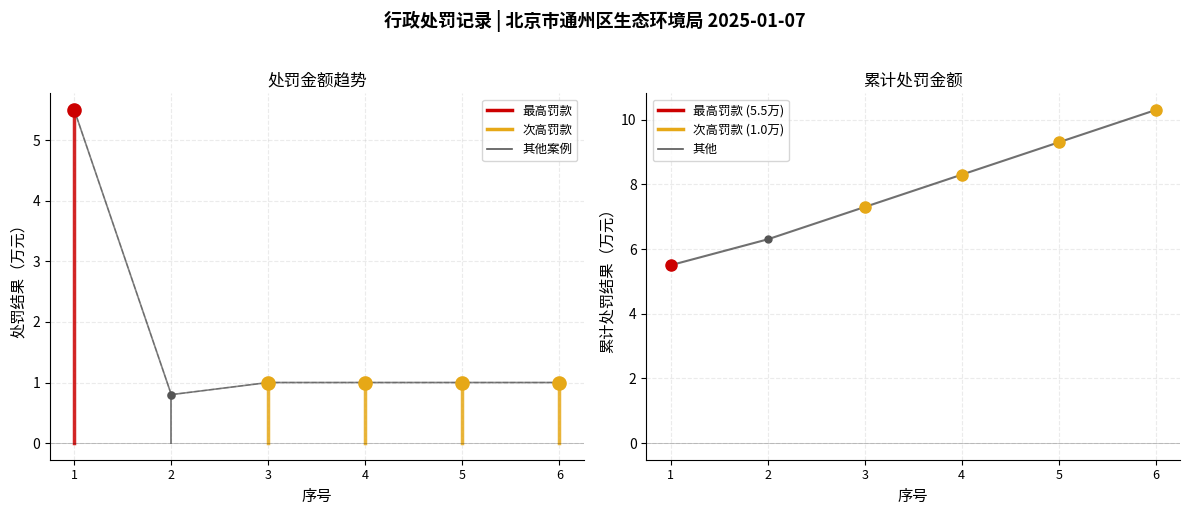

Which series has the largest Y range (max minus min)?

累计处罚金额（万元）